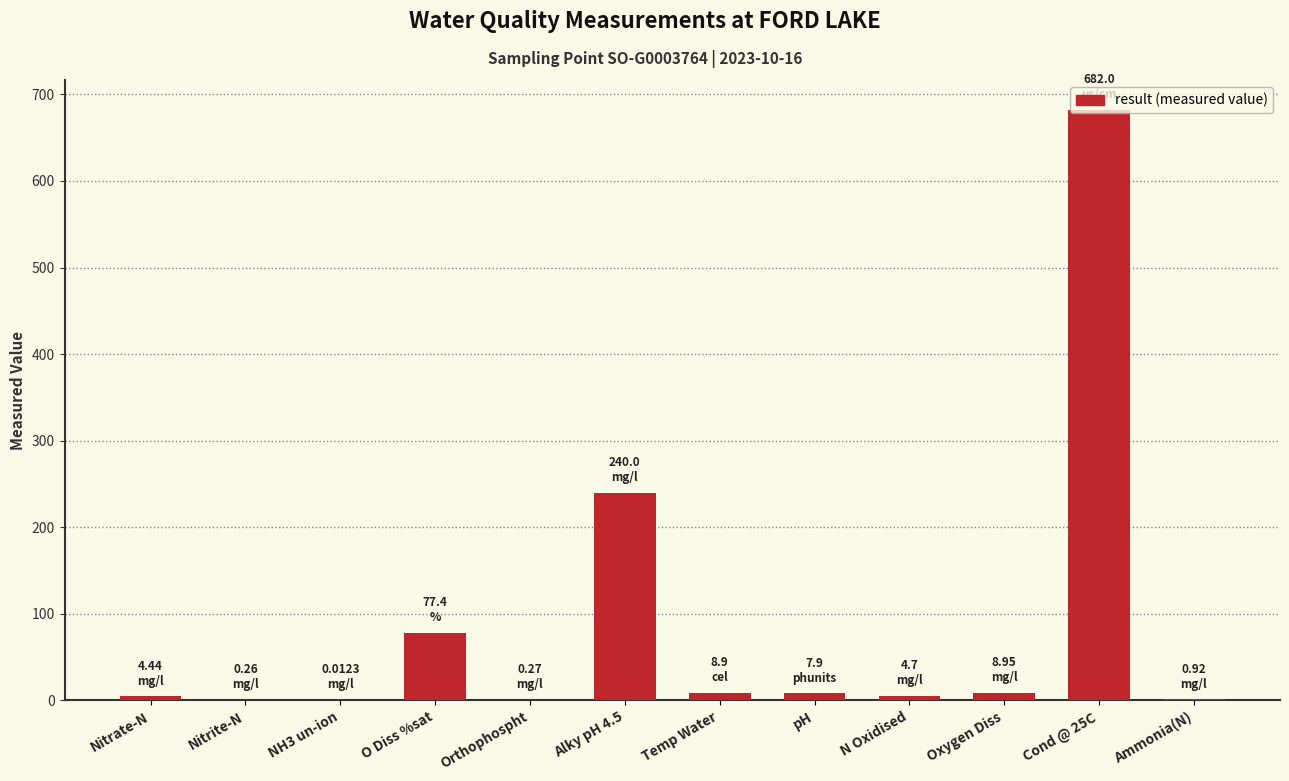

Which has a higher value, pH or O Diss %sat?

O Diss %sat